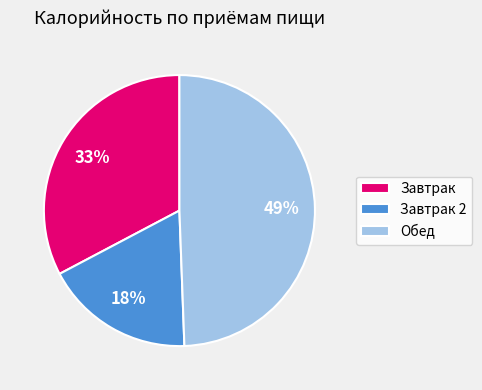

To the nearest percent, what is the average slice percentage?

33%